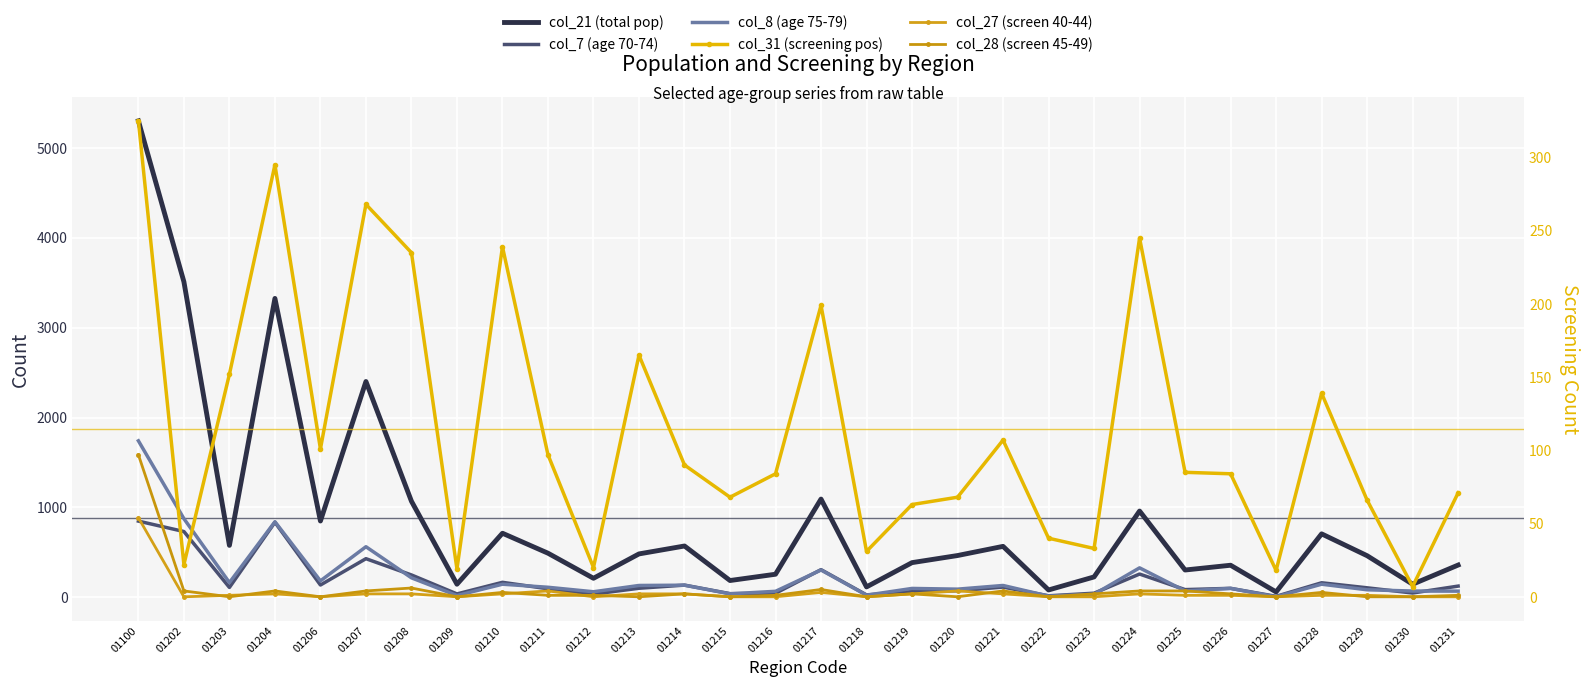

True or false: col_7 (age 70-74) has more than 0 points higher than both neighbors.

True